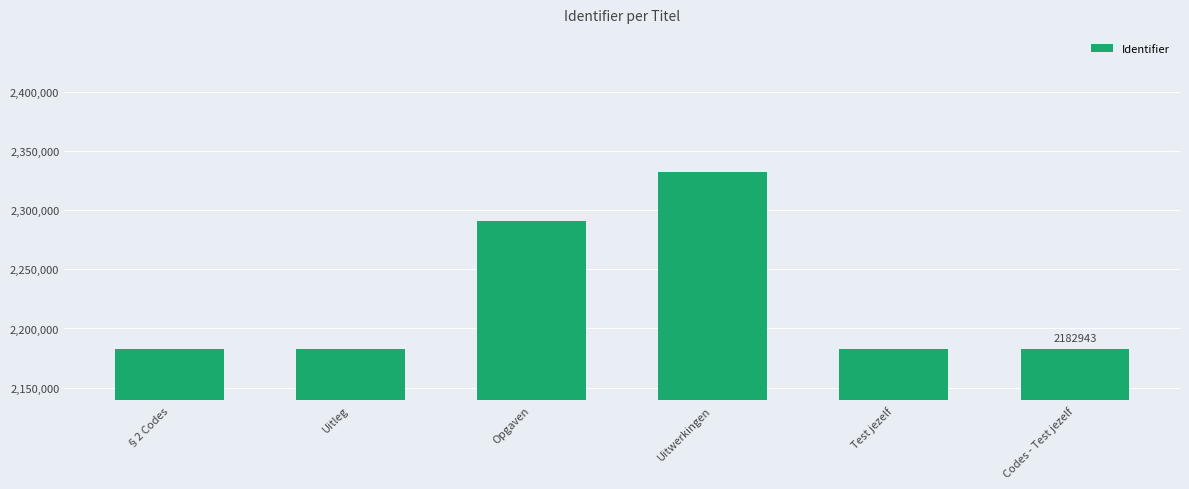

The chart shows a value of 1504503 at Test jezelf. True or false?

False